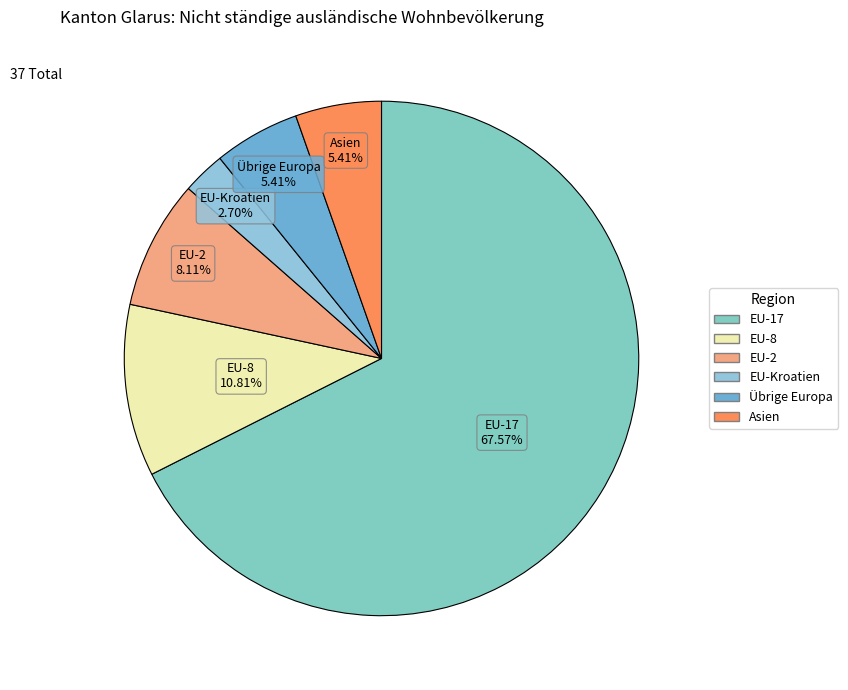

How many segments does this pie chart have?

6